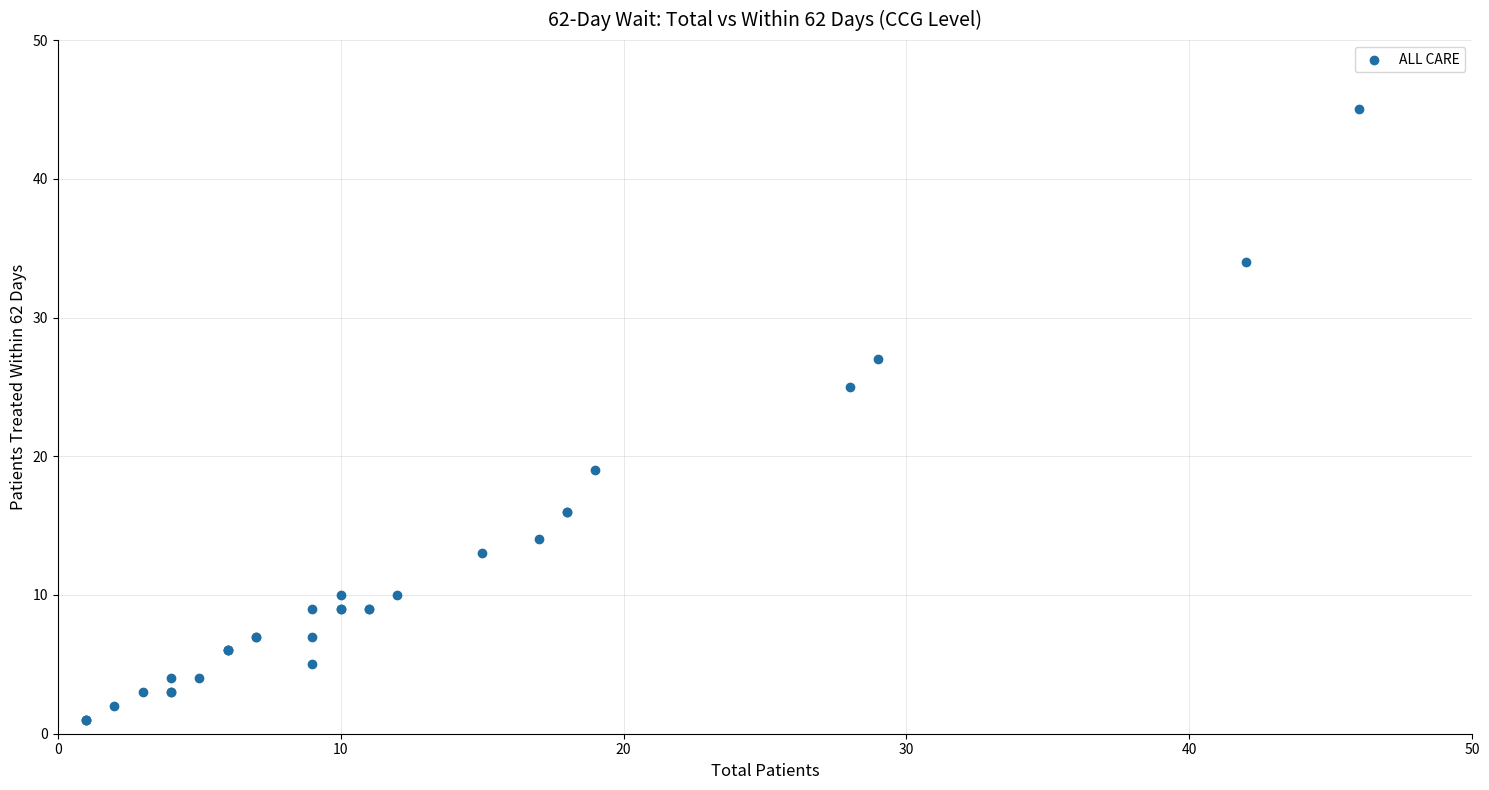

What Y value in the scatter plot is closest to 23?

25